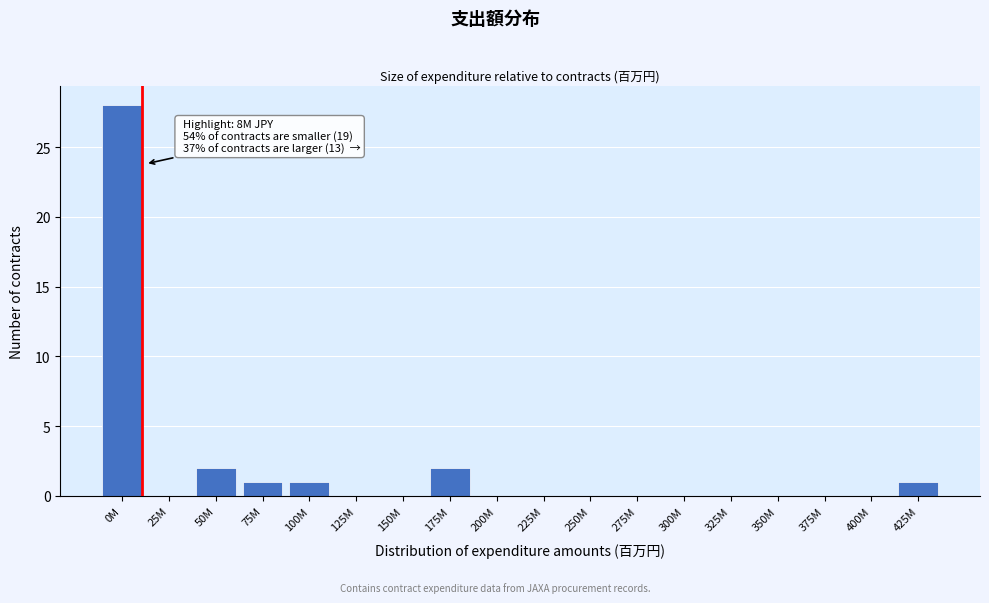

Reading left to right, extract all data points from this chart.

0M=28	25M=0	50M=2	75M=1	100M=1	125M=0	150M=0	175M=2	200M=0	225M=0	250M=0	275M=0	300M=0	325M=0	350M=0	375M=0	400M=0	425M=1